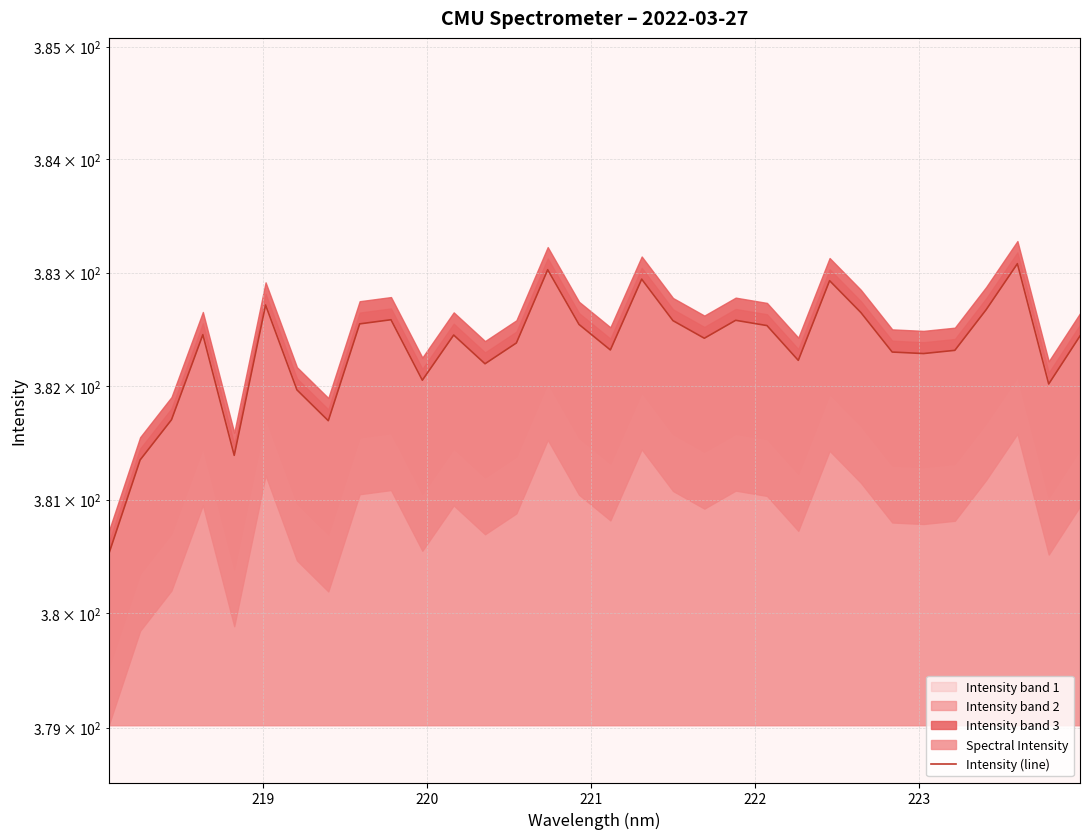

Which has a higher value, 223 or 220?

223